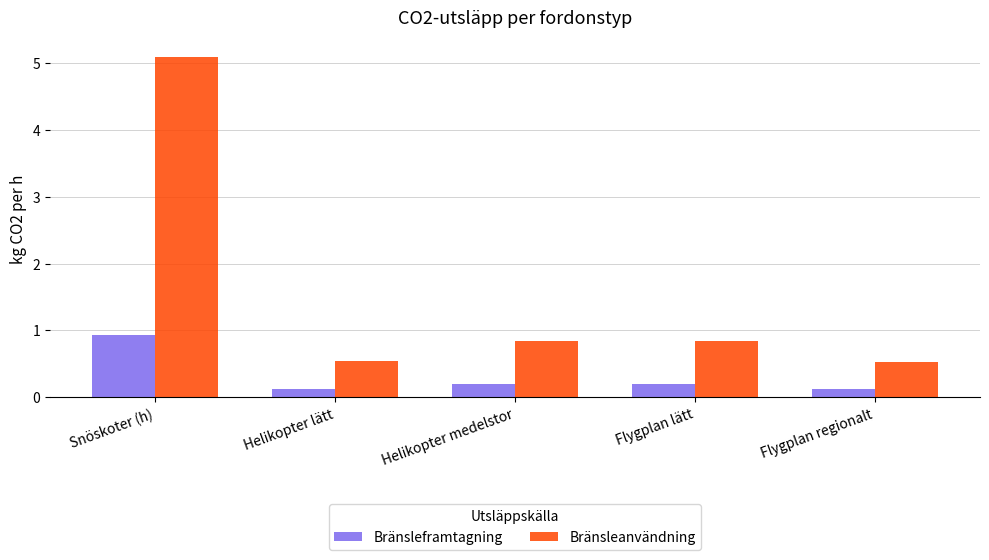

What position from the left is Helikopter medelstor?

3